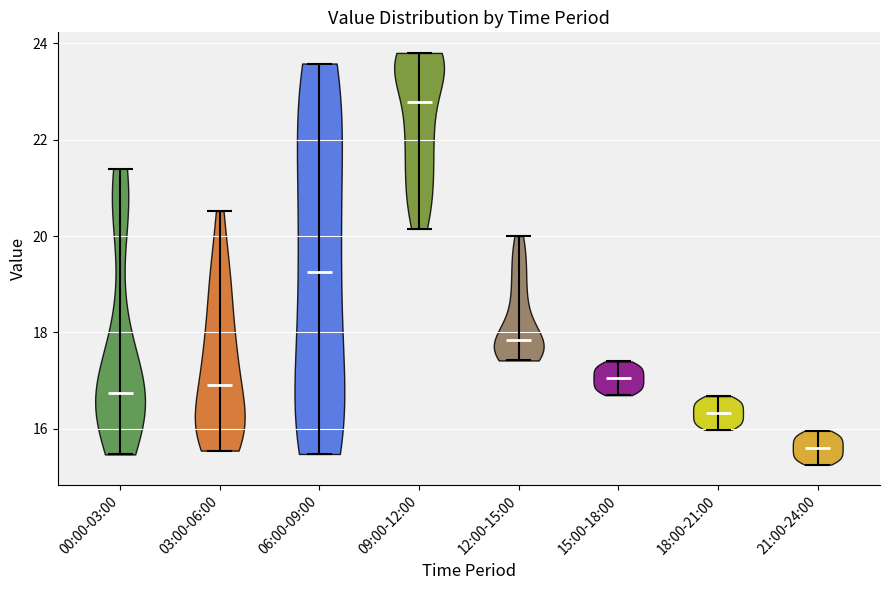

Reading left to right, read every violin against the y-axis: where its median line is, and the lowest and highest points it reaches. The values are not printed on the chart, so give them approximately, as read against the axis.

00:00-03:00: median line 16.8, lowest point 15.4, highest point 21.4
03:00-06:00: median line 17.0, lowest point 15.6, highest point 20.6
06:00-09:00: median line 19.2, lowest point 15.4, highest point 23.6
09:00-12:00: median line 22.8, lowest point 20.2, highest point 23.8
12:00-15:00: median line 17.8, lowest point 17.4, highest point 20.0
15:00-18:00: median line 17.0, lowest point 16.8, highest point 17.4
18:00-21:00: median line 16.4, lowest point 16.0, highest point 16.6
21:00-24:00: median line 15.6, lowest point 15.2, highest point 16.0